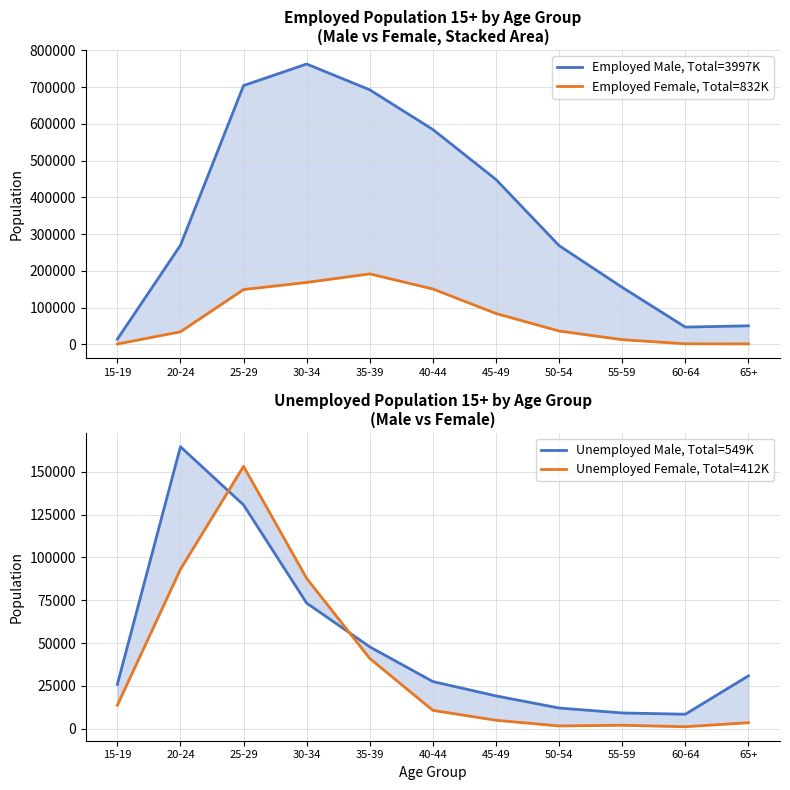

What is the difference between the maximum and minimum values in the Unemployed Male, Total=549K series?

156364